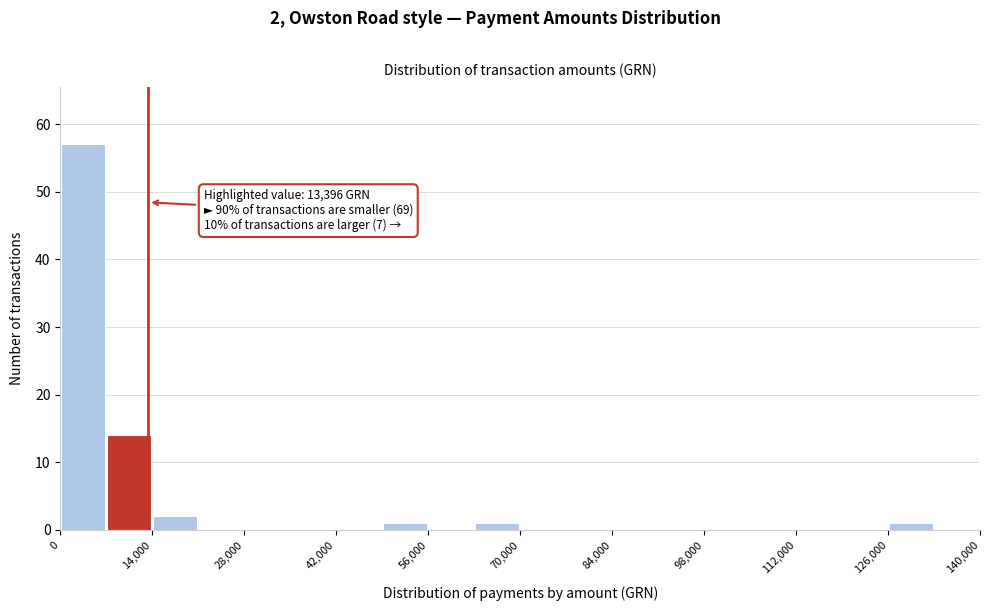

Around what value on the x-axis is the tallest bar? Give the approximate position of its centre, as read against the axis.

4000